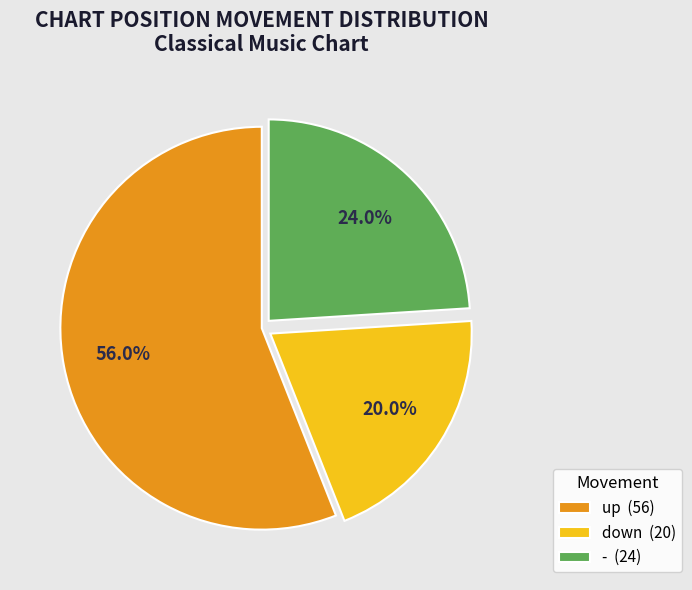

Between down and -, which is larger?

-